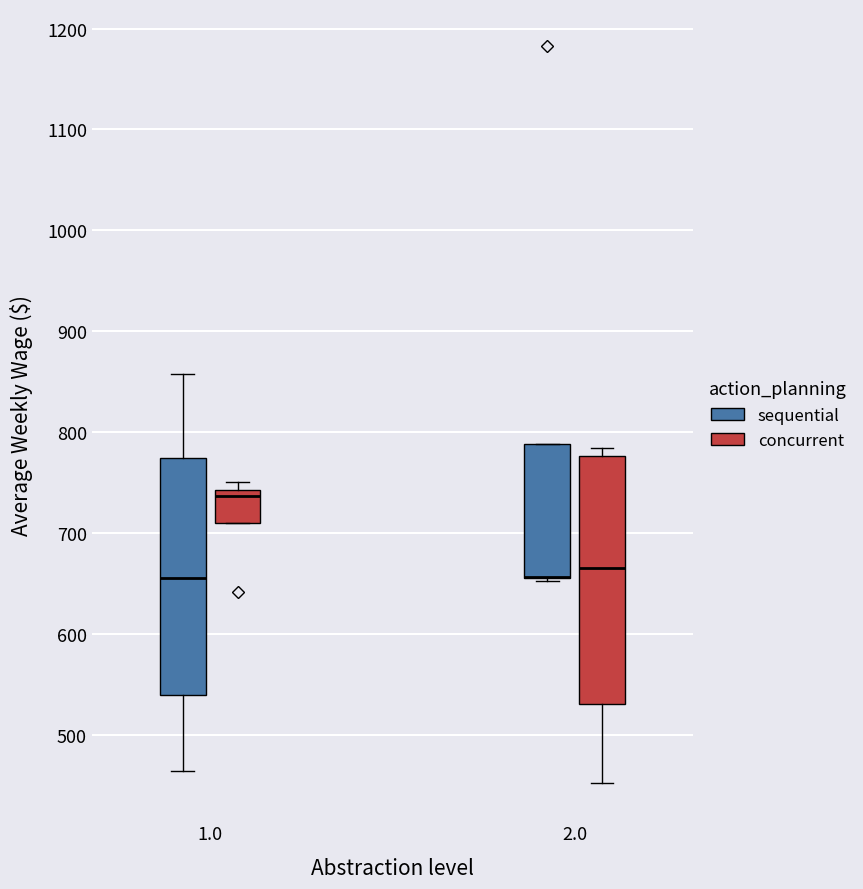

Reading left to right, read every box against the y-axis: the position of its median line, the range the box covers, and the ends of its whiskers. The values are not printed on the chart, so give them approximately, as read against the axis.

1.0 (sequential): median 660, box 540 to 770, whiskers 460 to 860
1.0 (concurrent): median 740 (just below the box's upper edge), box 710 to 740, whiskers 710 to 750
2.0 (sequential): median 660 (drawn on the box's lower edge), box 660 to 790, whiskers 650 to 790
2.0 (concurrent): median 670, box 530 to 780, whiskers 450 to 780 (just above the box's upper edge)